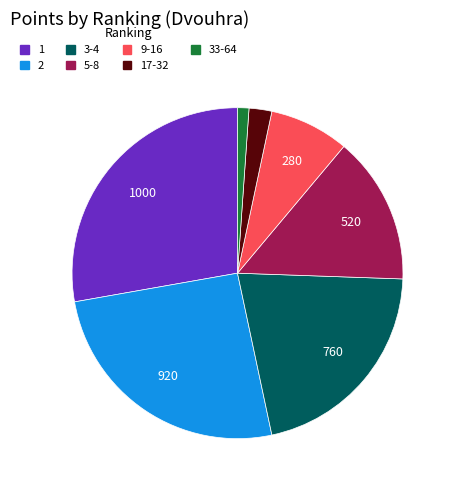

Count the number of slices in the pie.

7